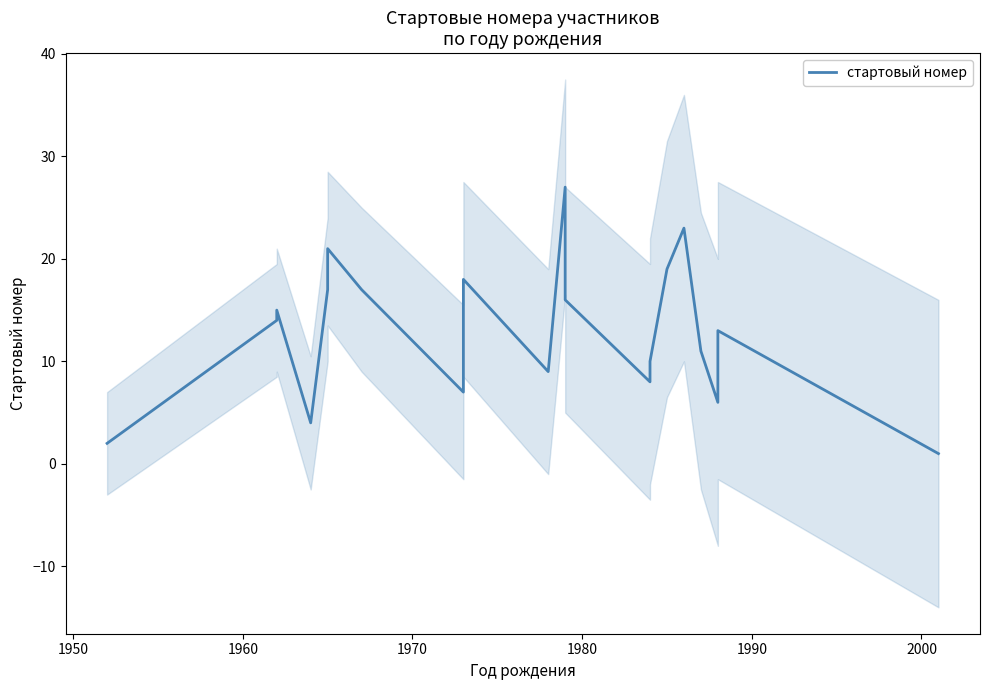

How many lines are shown in the chart?

1